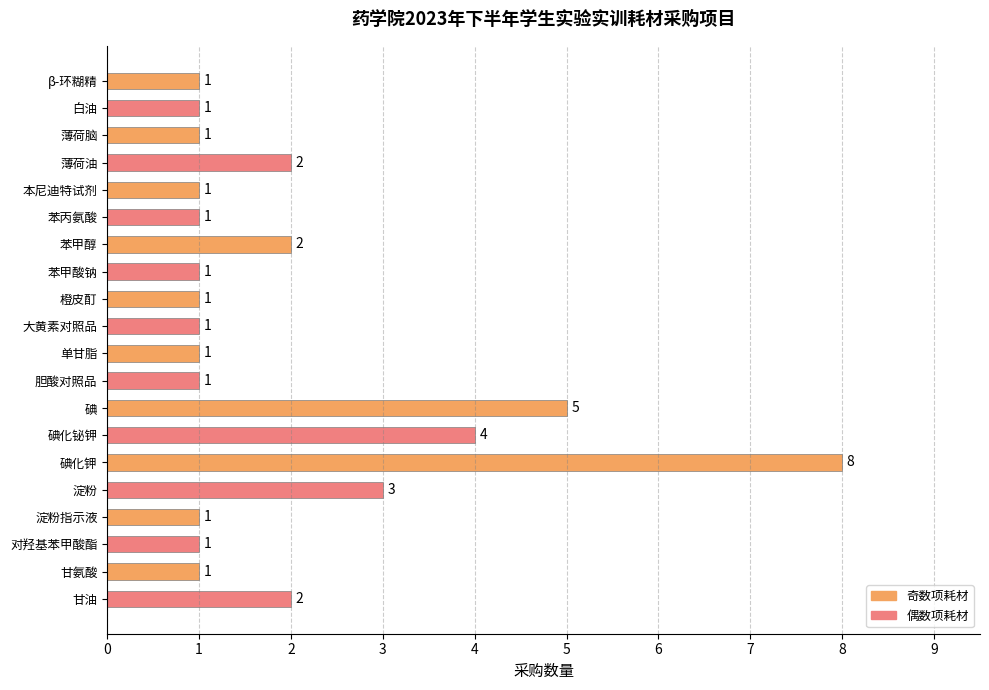

Is it true that the value at 橙皮酊 is 0?

False